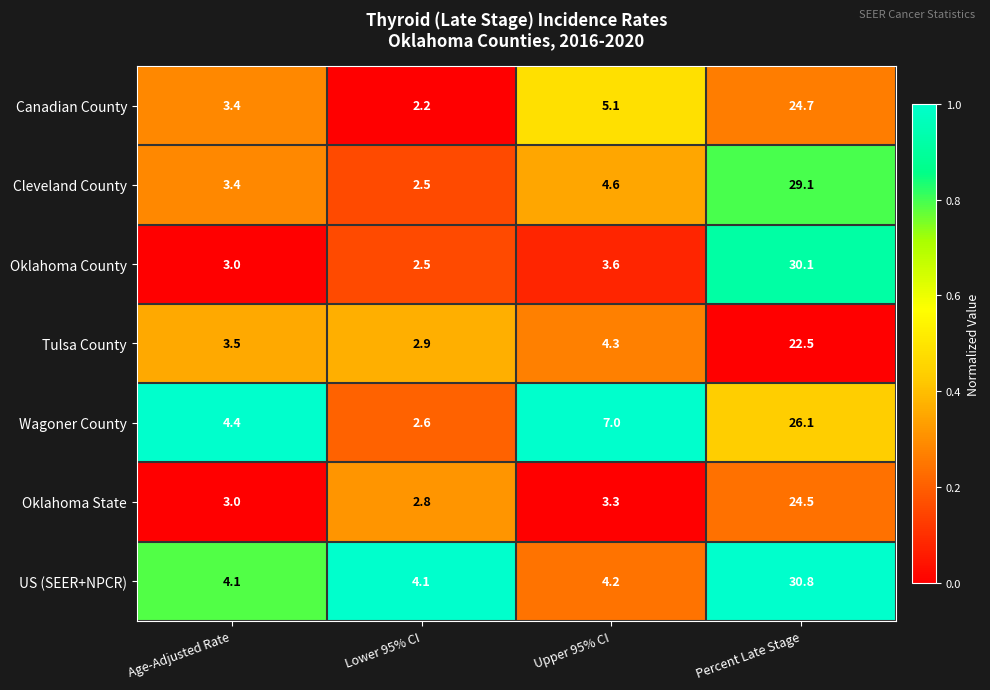

What is the spread (max minus min) of values at Age-Adjusted Rate?

1.4